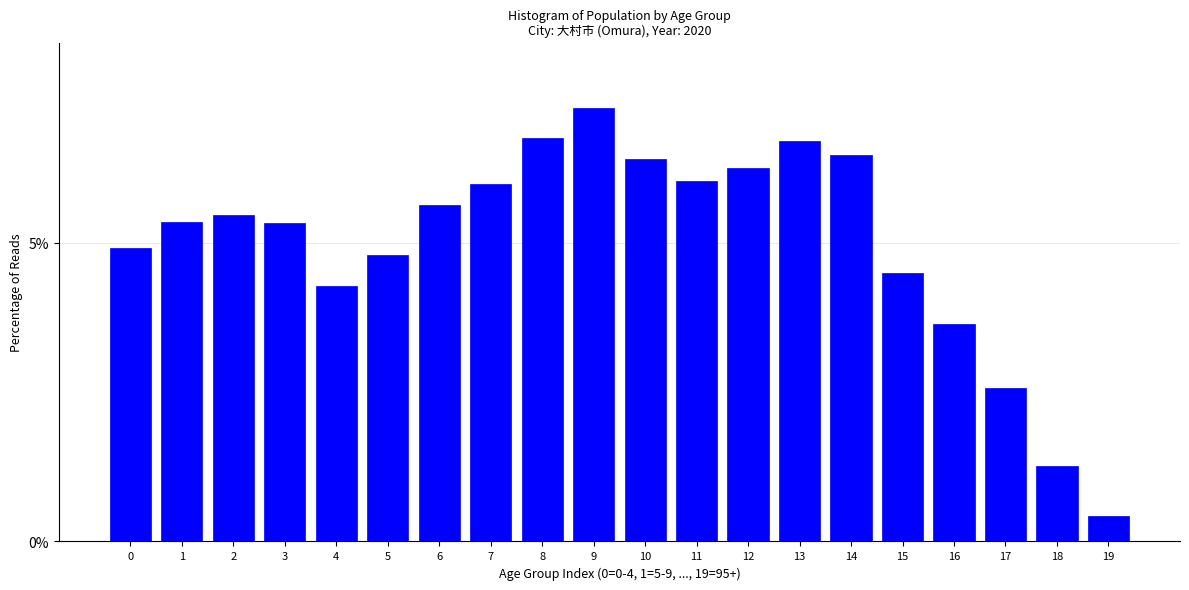

Reading right to left, extract all data points from this chart.

0.4	1.3	2.6	3.6	4.5	6.5	6.7	6.3	6.0	6.4	7.3	6.7	6.0	5.6	4.8	4.3	5.3	5.5	5.3	4.9